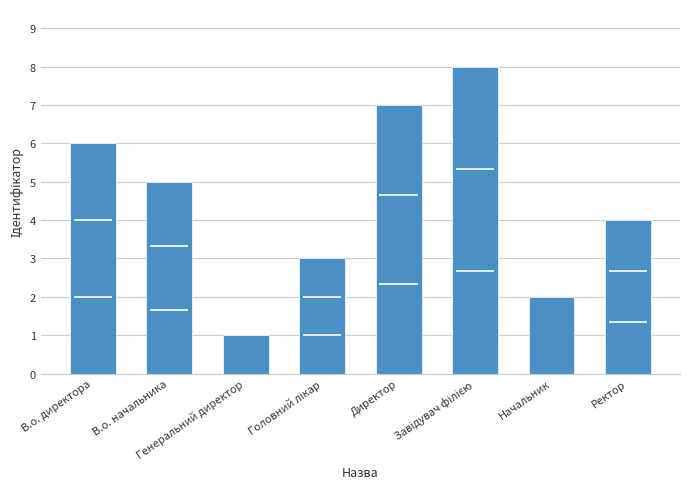

What is the label of the 6th bar from the right?

Генеральний директор